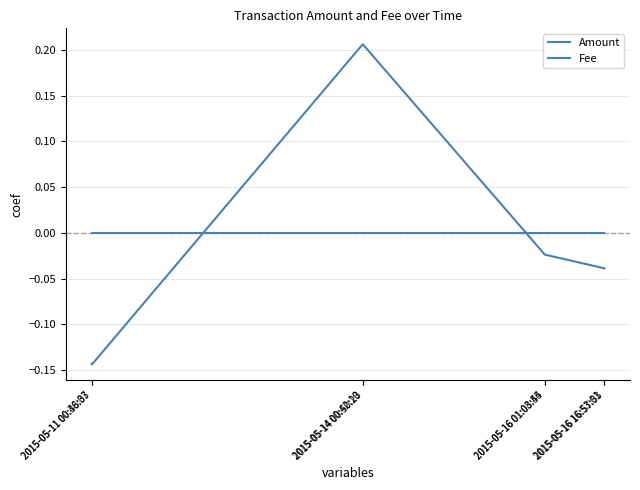

Does the chart have visible grid lines?

Yes